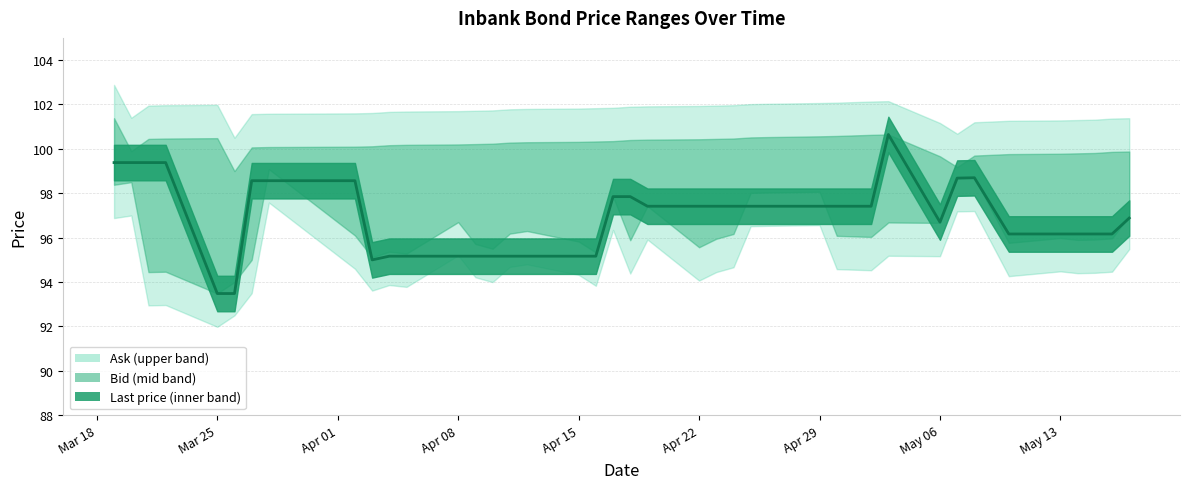

True or false: Ask and Last price cross at least once.

False